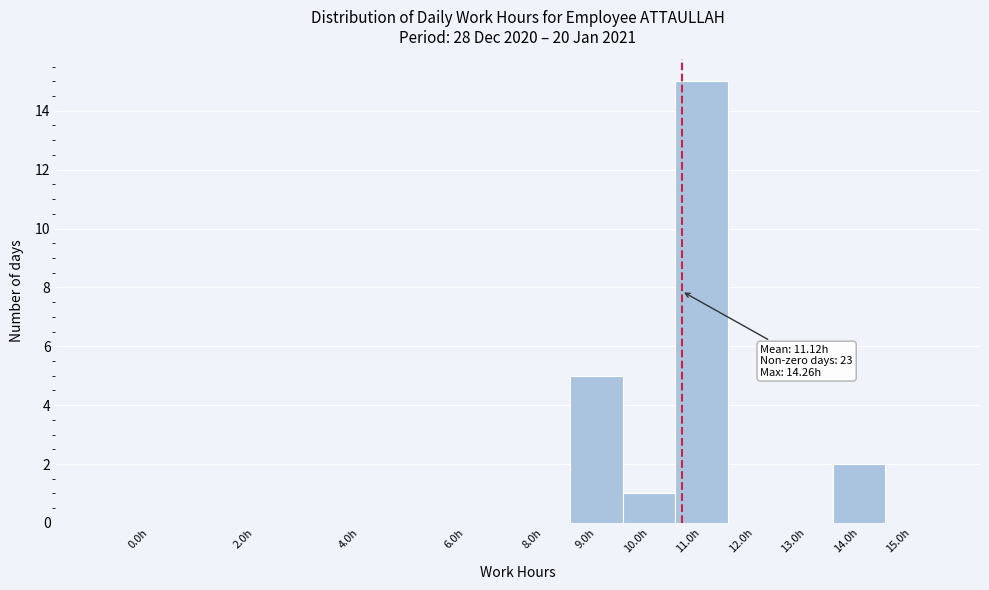

Reading left to right, extract all data points from this chart.

0.0h=0	2.0h=0	4.0h=0	6.0h=0	8.0h=0	9.0h=5	10.0h=1	11.0h=15	12.0h=0	13.0h=0	14.0h=2	15.0h=0